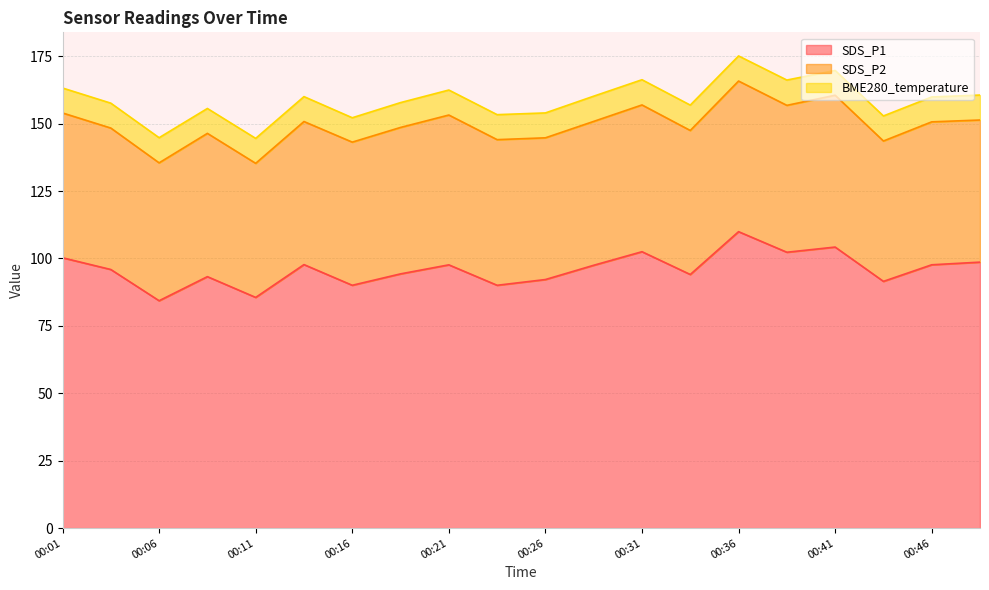

How many values in the SDS_P2 series are below 53?

6